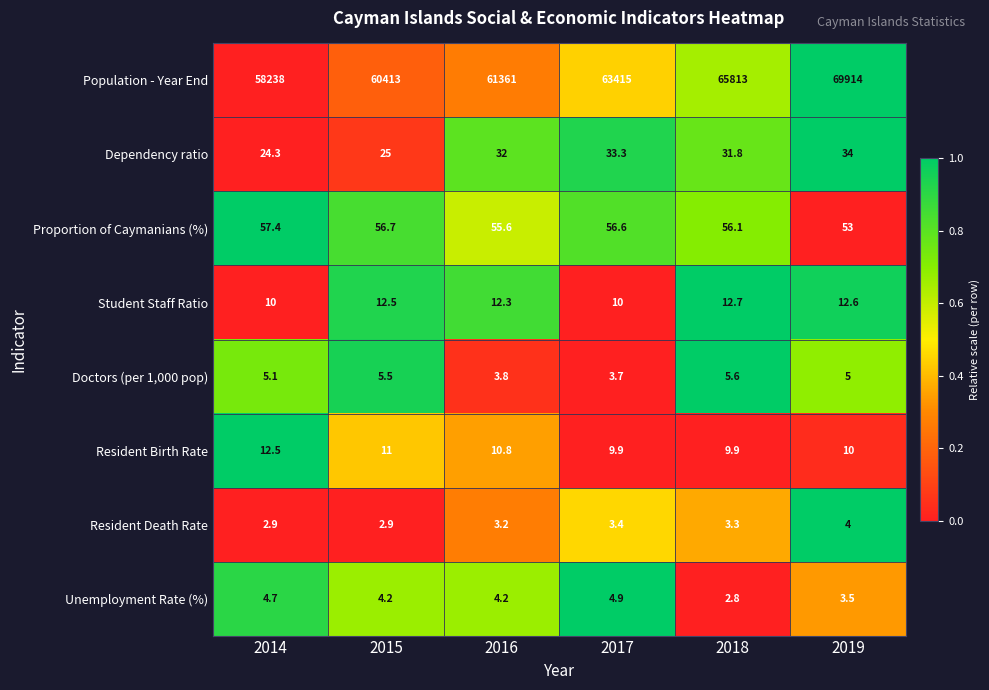

Which series has the largest total across all categories?

Population - Year End